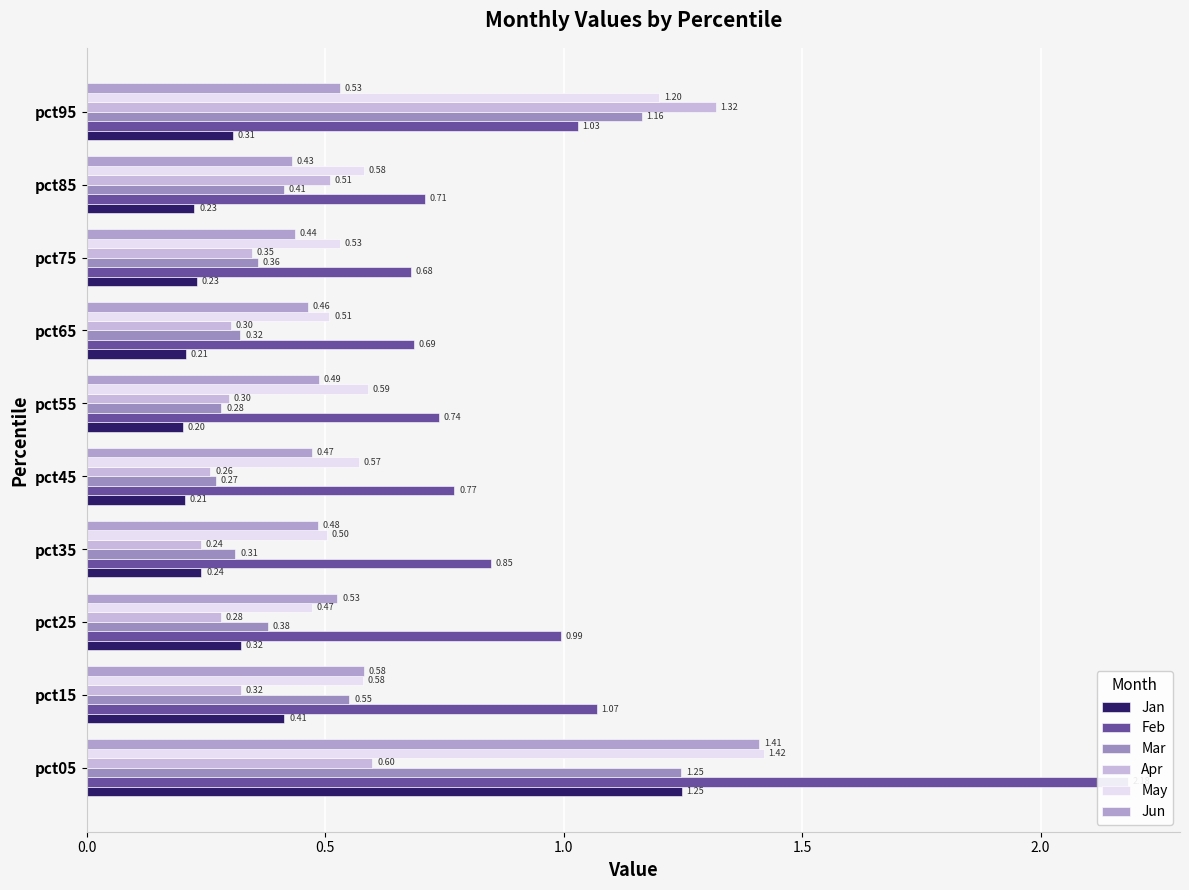

Is the value of Apr at pct95 greater than the value of Jan at pct75?

Yes